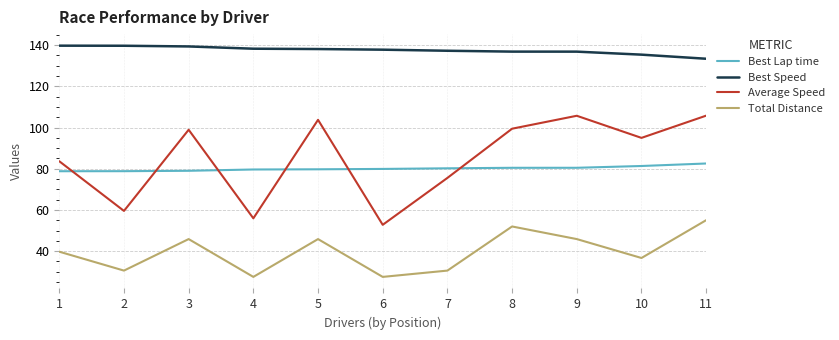

True or false: Average Speed and Best Speed cross at least once.

False